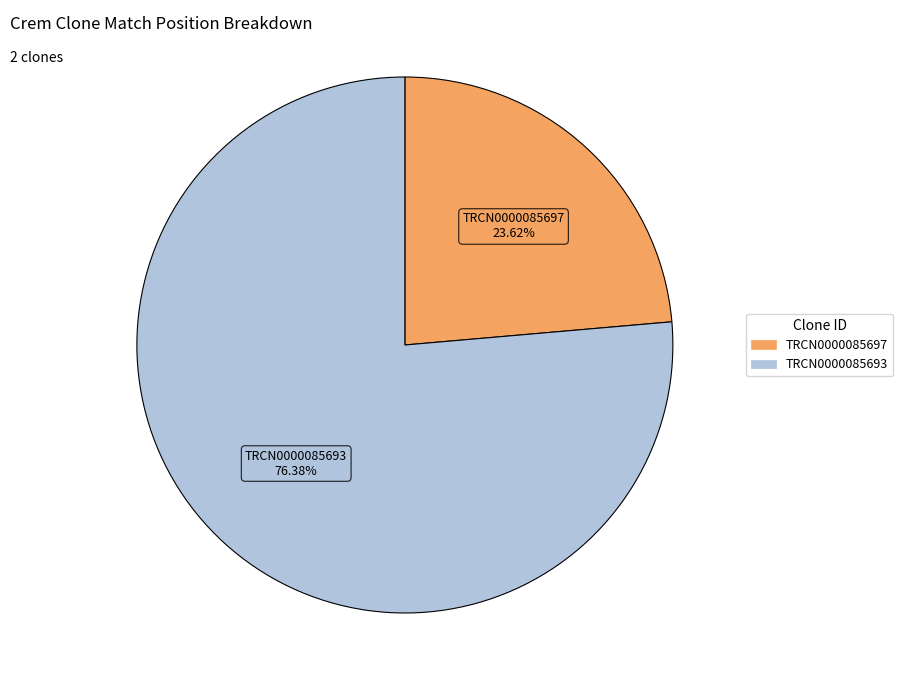

Rank the categories by value from lowest to highest.

TRCN0000085697, TRCN0000085693